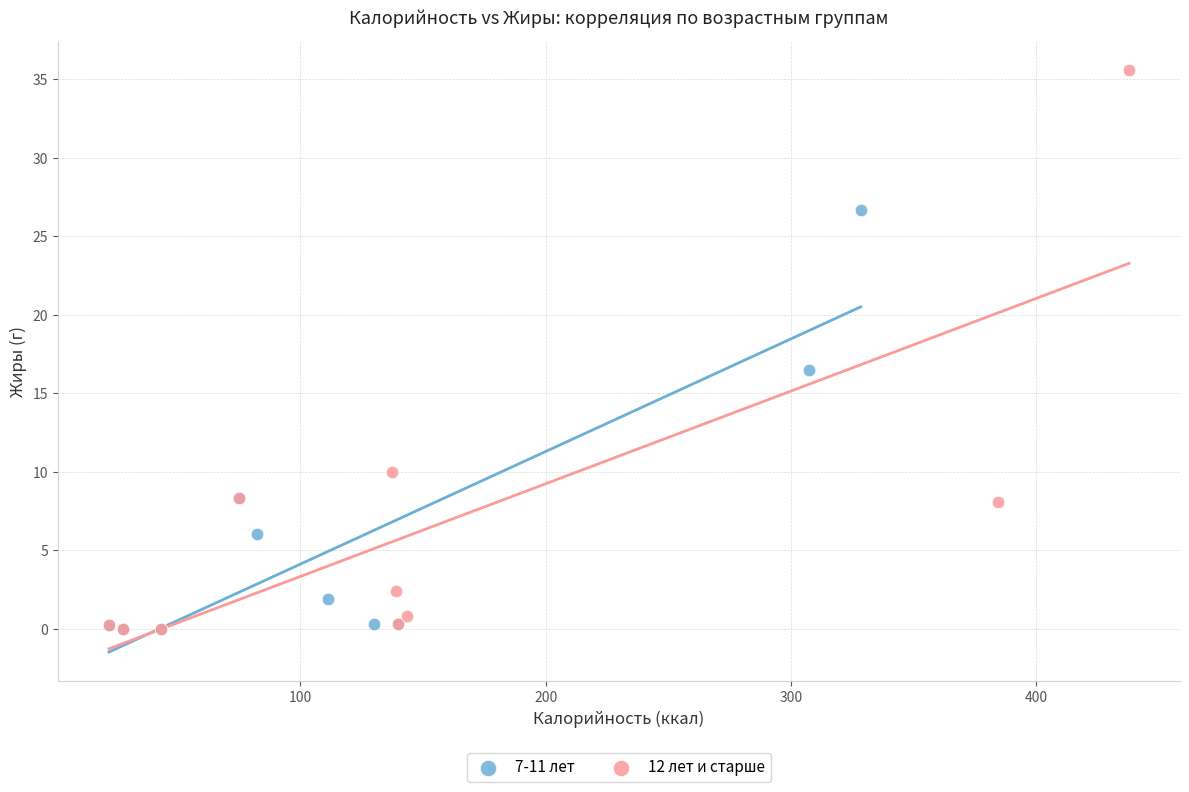

Which series has the widest spread of Y values?

12 лет и старше